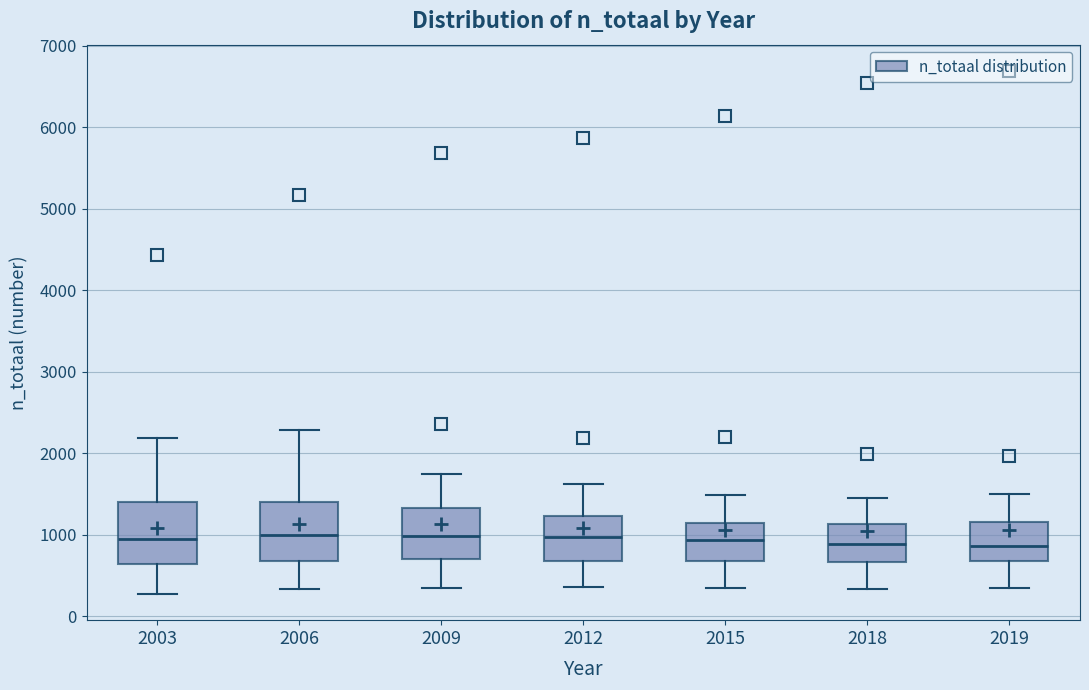

Reading left to right, transcribe this box plot: for each box, give where its median line is, the range the box spans, and where its two whiskers end, as read against the y-axis. The values are not printed on the chart, so give them approximately, as read against the axis.

2003: median 900, box 600 to 1400, whiskers 300 to 2200
2006: median 1000, box 700 to 1400, whiskers 300 to 2300
2009: median 1000, box 700 to 1300, whiskers 400 to 1700
2012: median 1000, box 700 to 1200, whiskers 400 to 1600
2015: median 900, box 700 to 1100, whiskers 400 to 1500
2018: median 900, box 700 to 1100, whiskers 300 to 1500
2019: median 900, box 700 to 1200, whiskers 300 to 1500